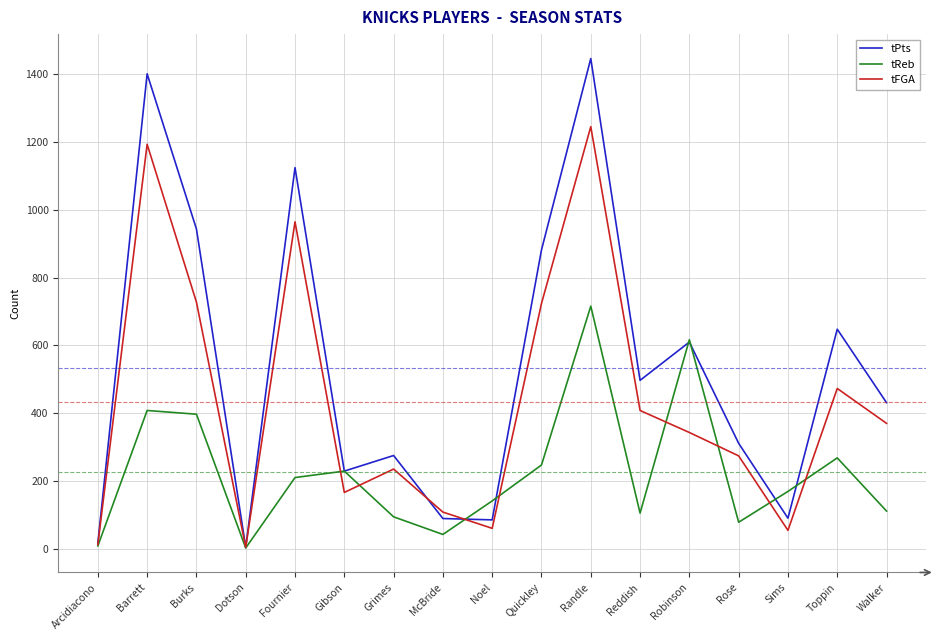

True or false: tPts has a value of 382 at Fournier.

False